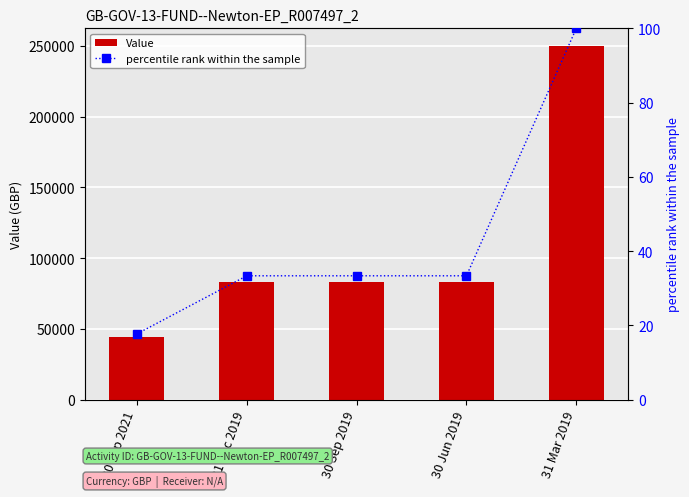

At how many categories does at least one series exceed 238337?

1